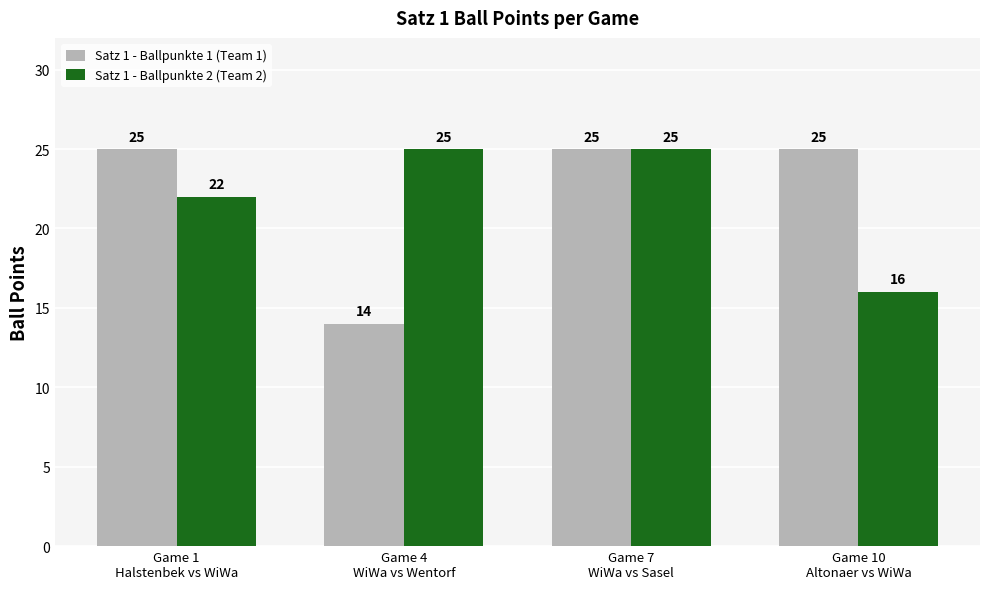

Where is Satz 1 - Ballpunkte 2 (Team 2) nearest to the value 20?

Game 1
Halstenbek vs WiWa